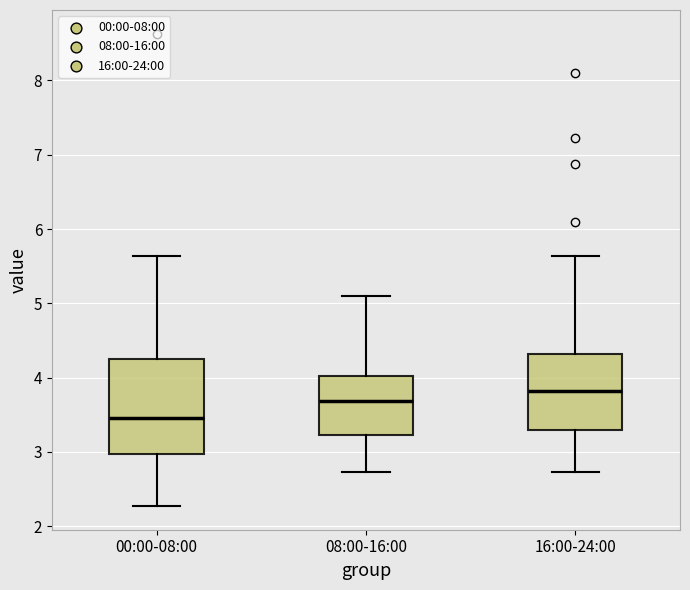

Where does the upper whisker of the box for 08:00-16:00 end on the y-axis? The values are not printed on the chart, so give them approximately, as read against the axis.

5.1